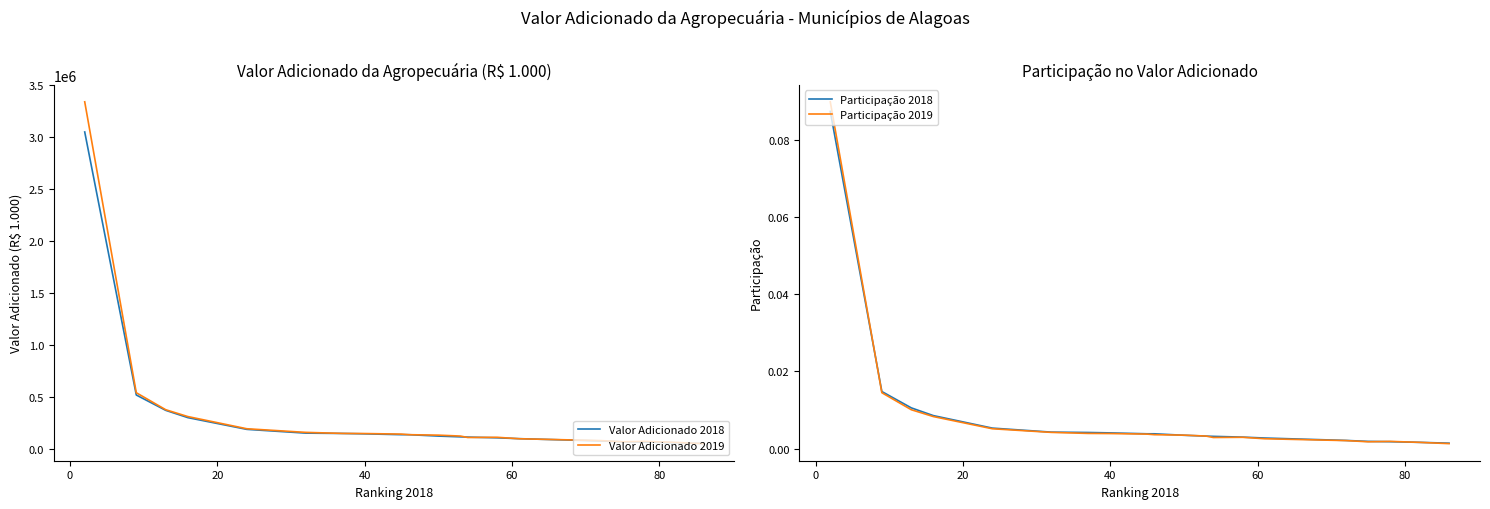

Is it true that Participação 2019 equals 0.0 at 12?

False